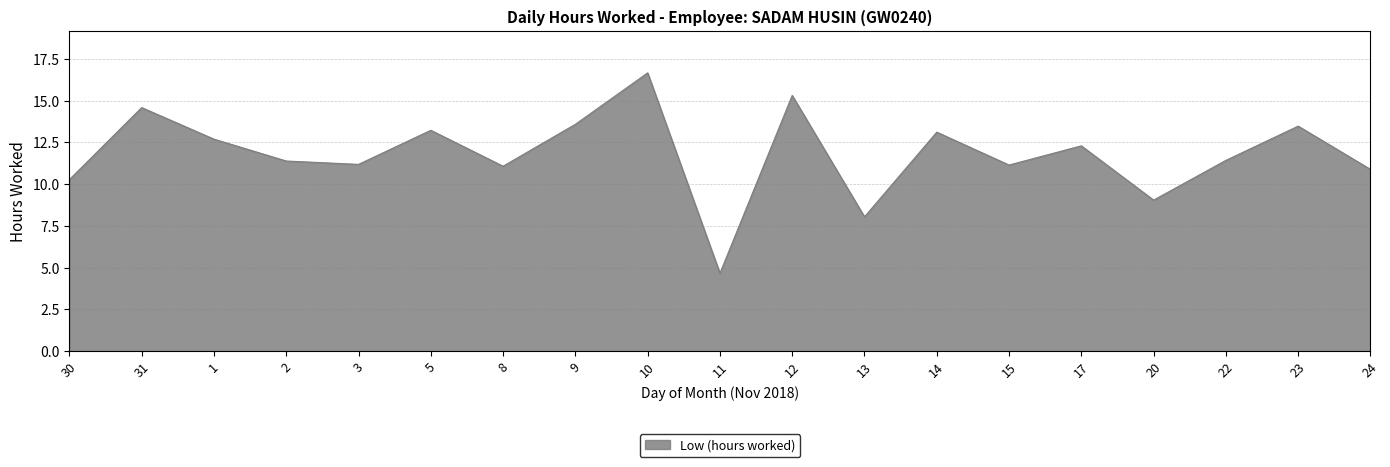

The value at 15 is 3.8. True or false?

False